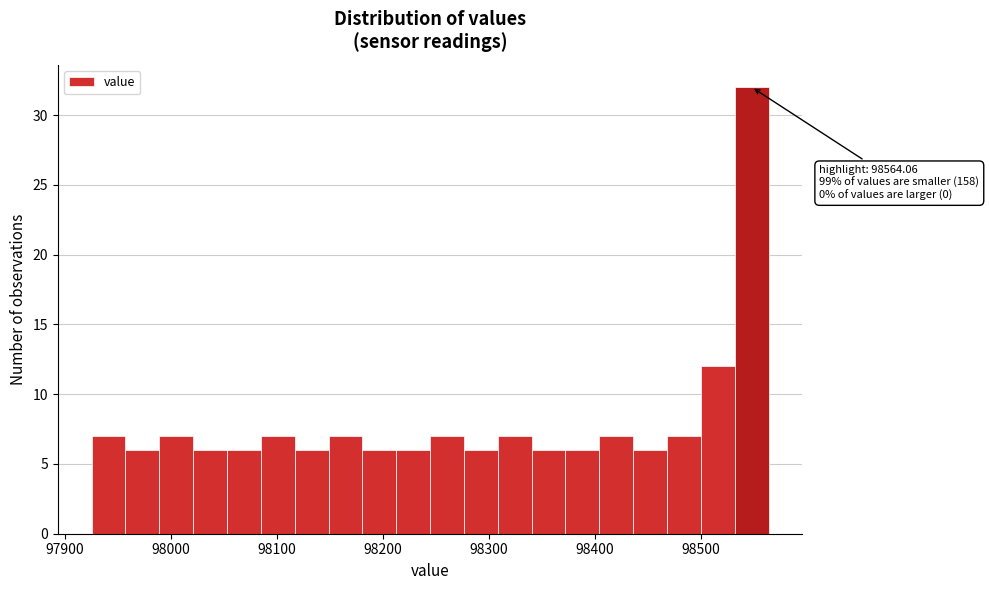

Read against the x-axis, roughly where is the centre of the tallest bar?

98550